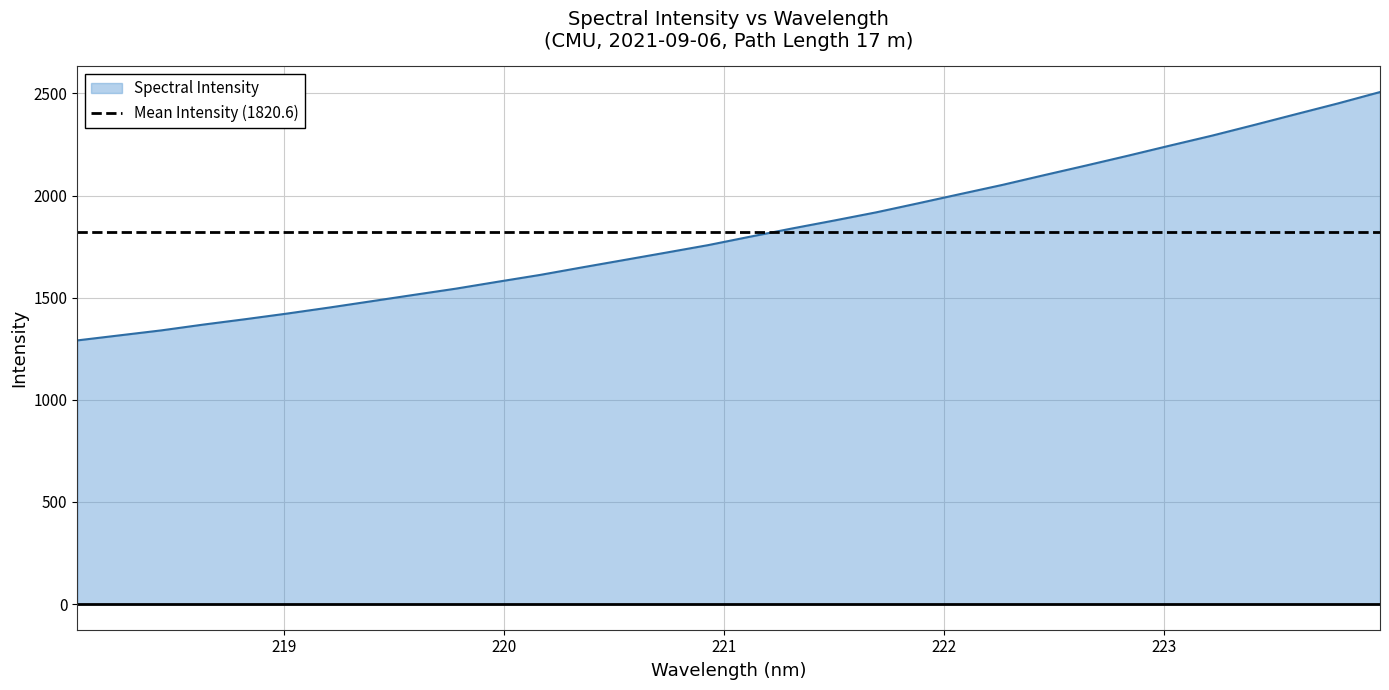

What position from the right is 218.8244?

28